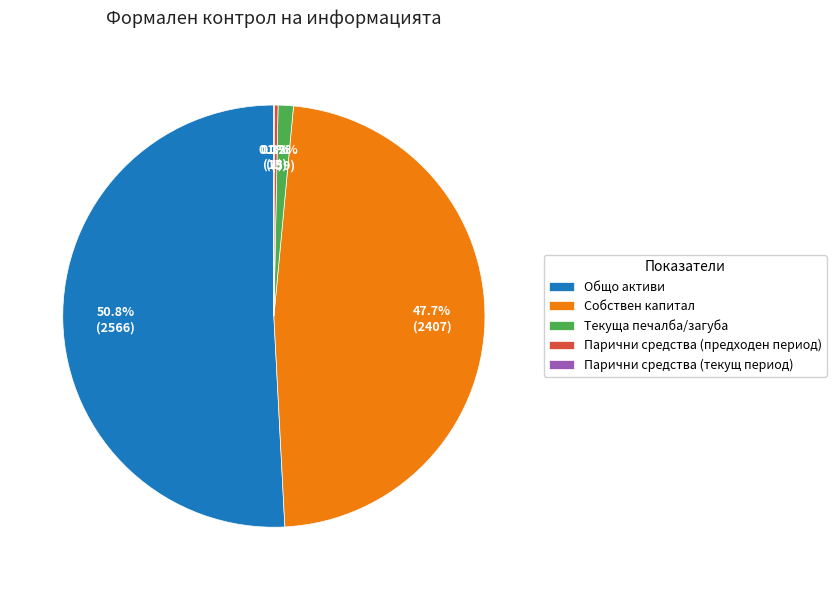

True or false: Собствен капитал accounts for 58% of the total.

False